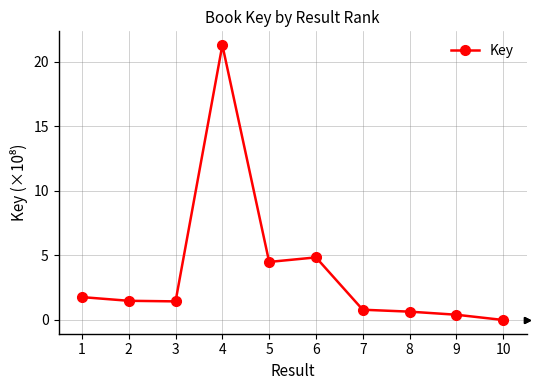

The value at 4 is 31.3. True or false?

False